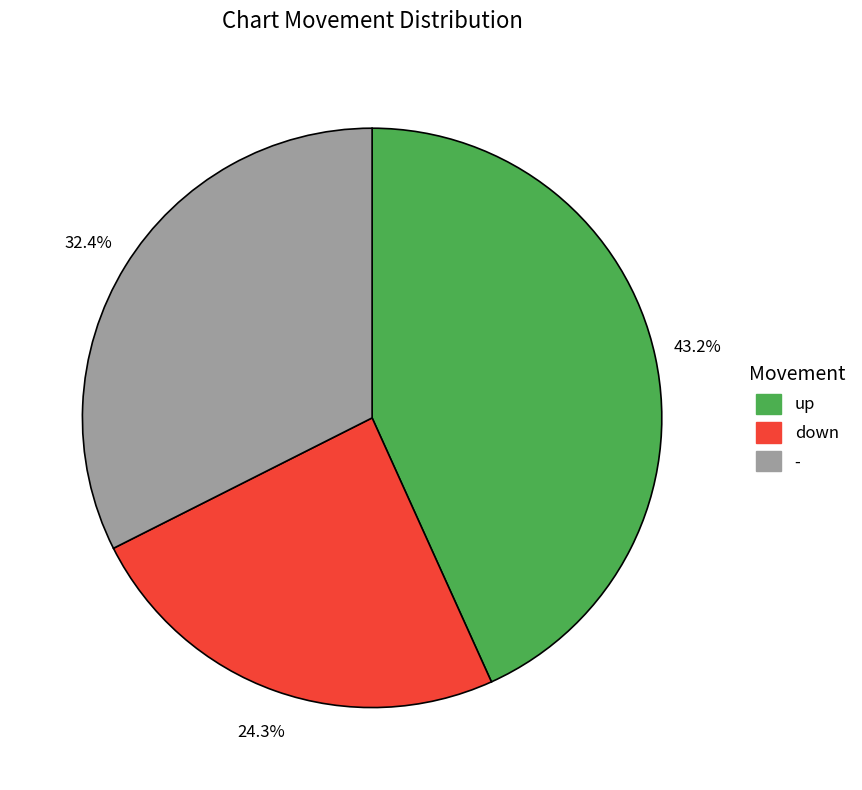

Does - account for over 50% of the chart?

No